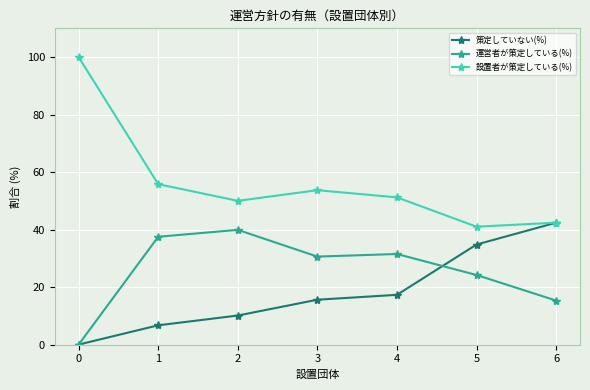

The 運営者が策定している(%) series shows 27.7 at 2. True or false?

False